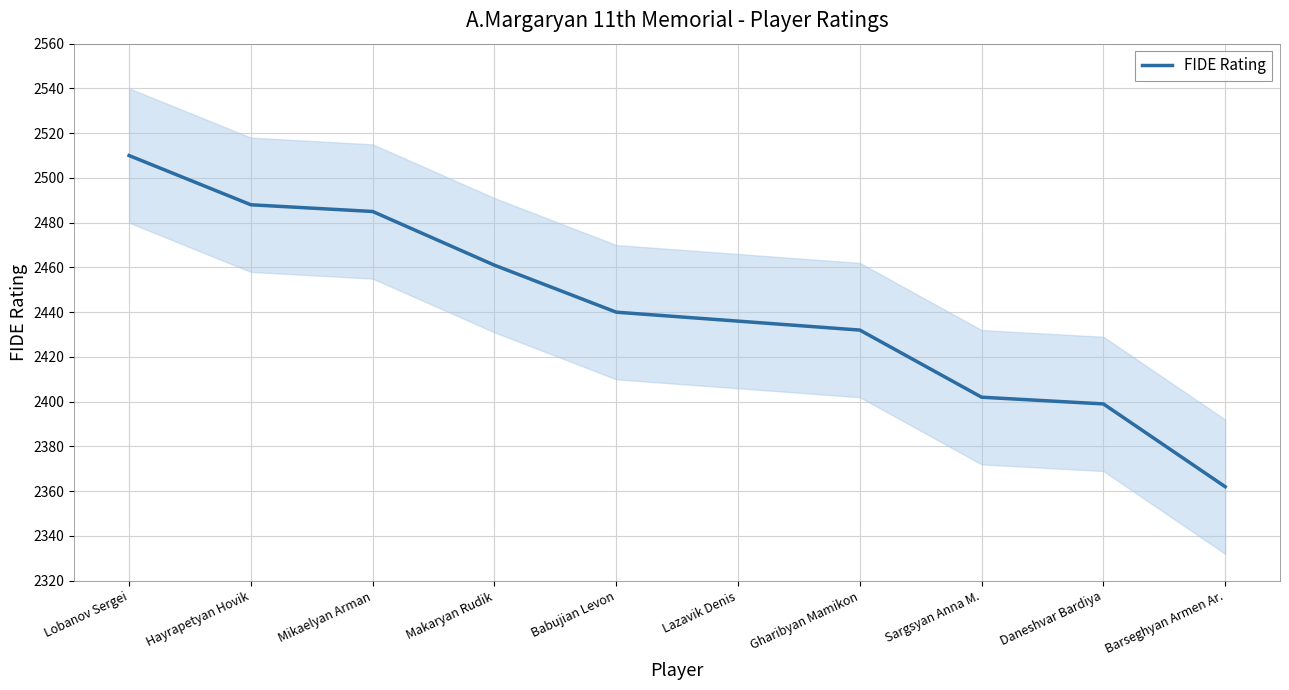

What is the change in value from Lobanov Sergei to Lazavik Denis?

-74